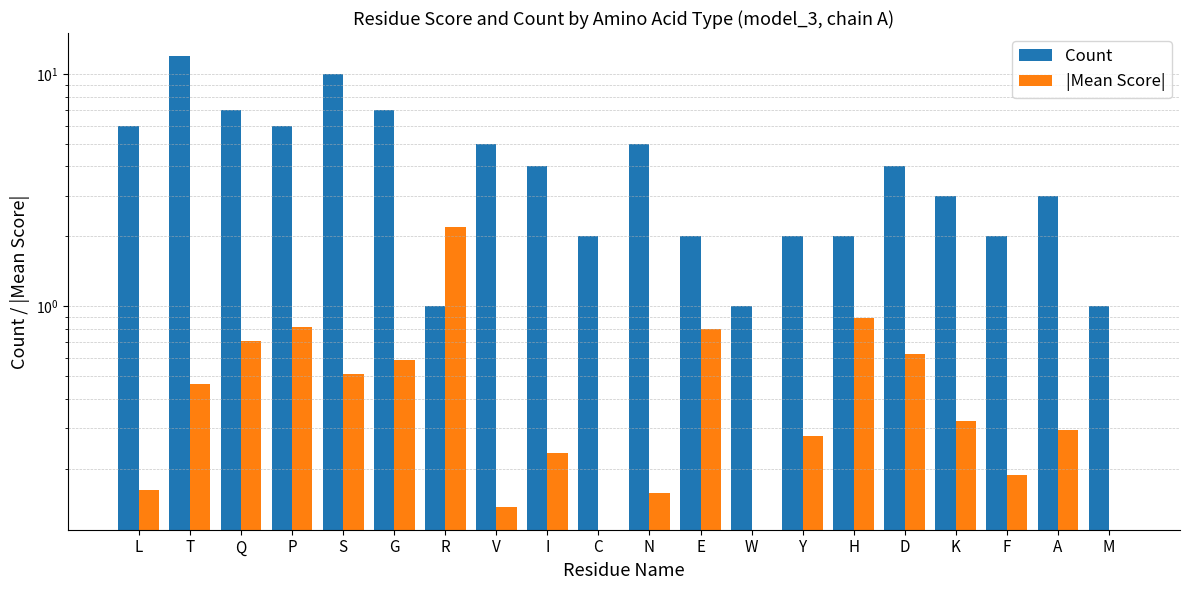

At how many categories does at least one series exceed 2?

13